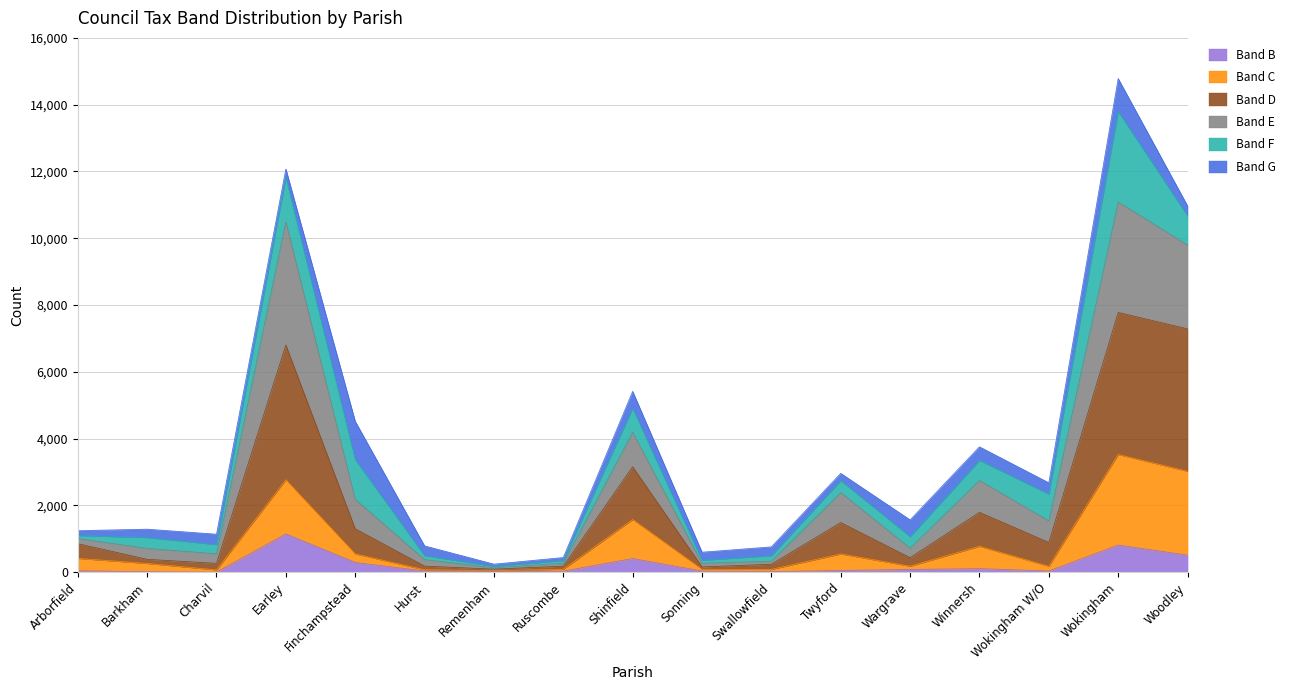

How many interior local peaks does the Band C series have?

5